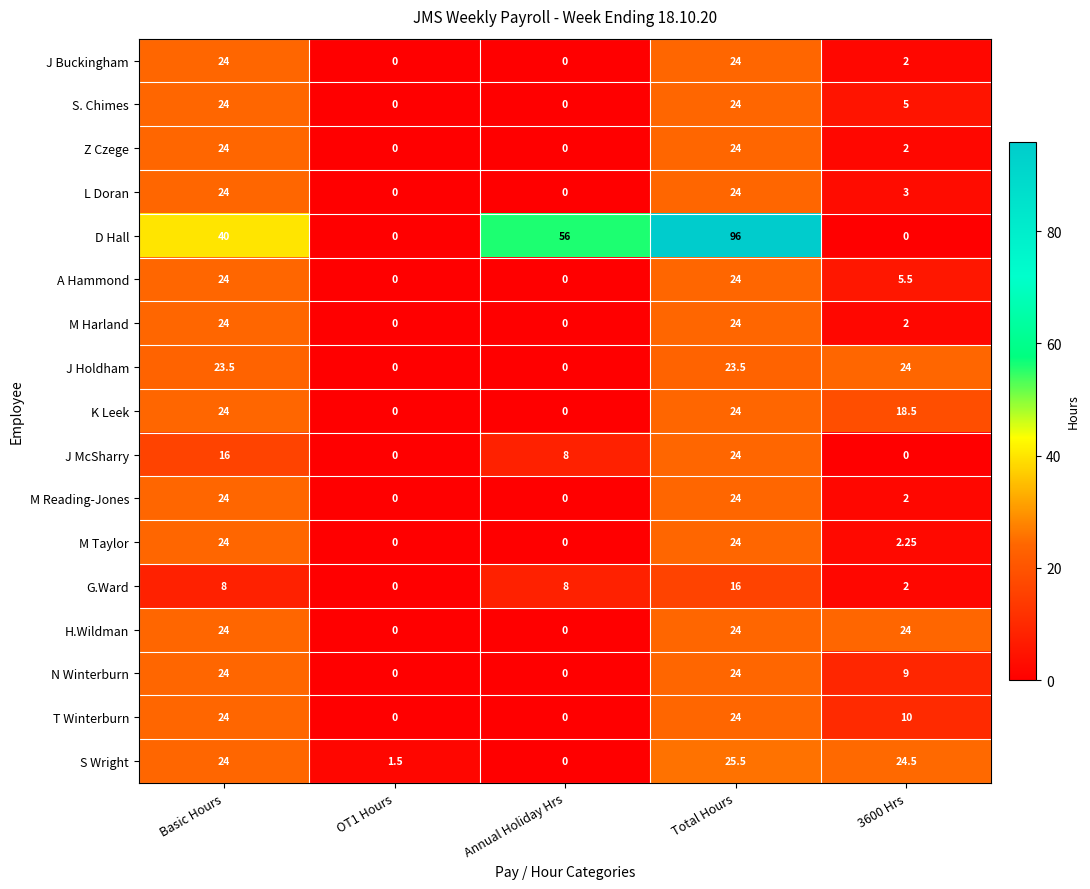

Which series has the largest range (max minus min)?

D Hall